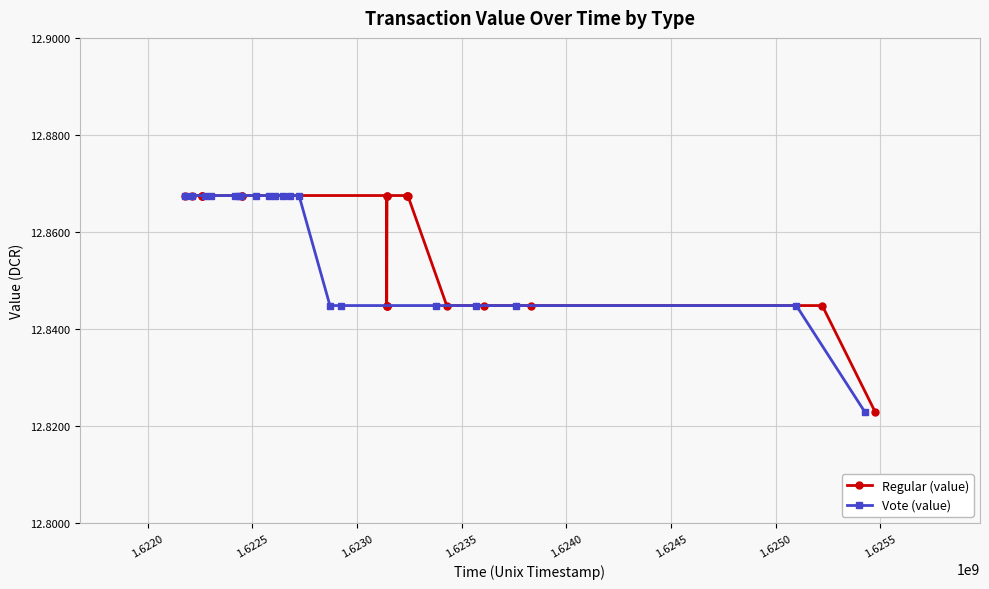

What is the value of the Regular (value) point at the 3rd from the left?

12.9